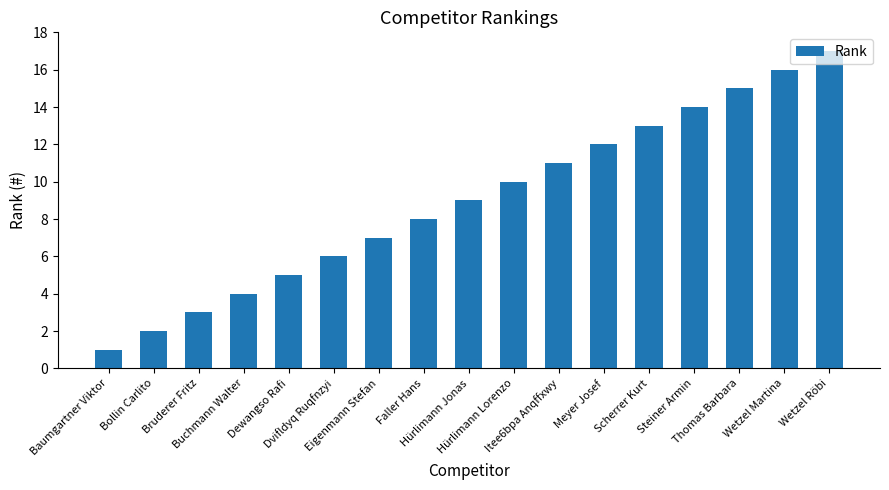

Is it true that the value at Bollin Carlito is 1?

False